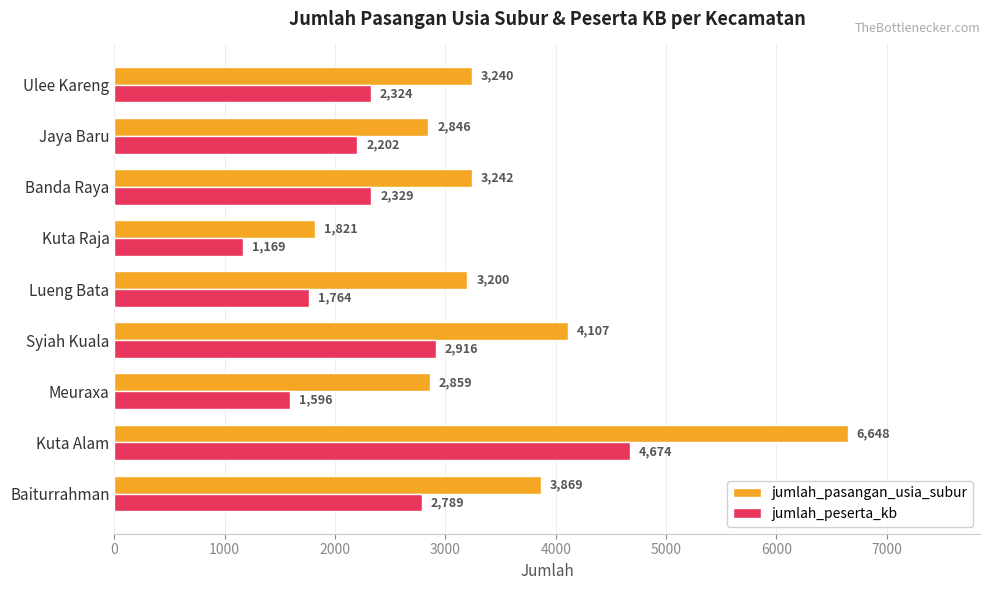

What is the minimum value shown in the chart?

1169